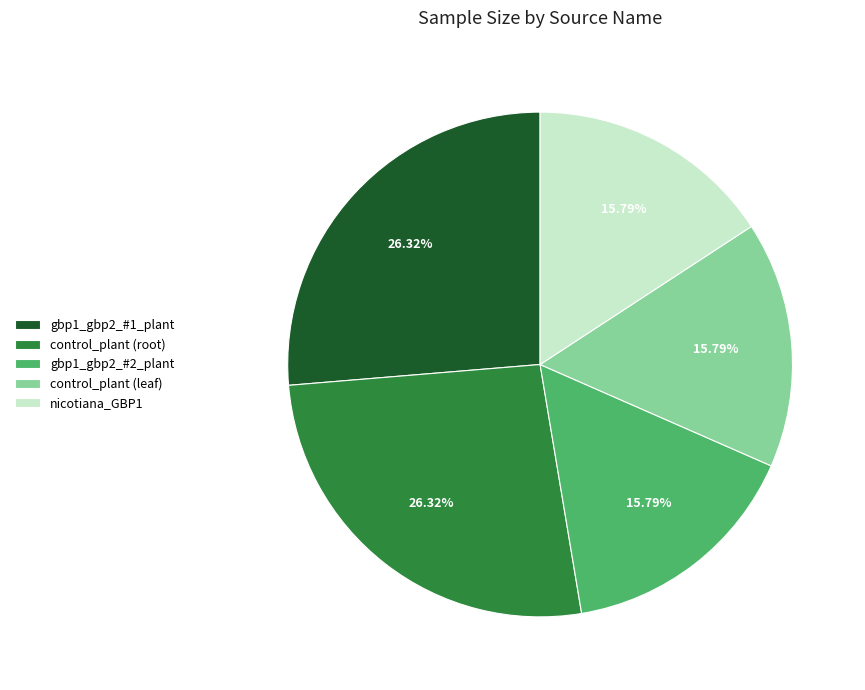

To the nearest percent, what is the difference between the largest and smallest slice percentages?

11%